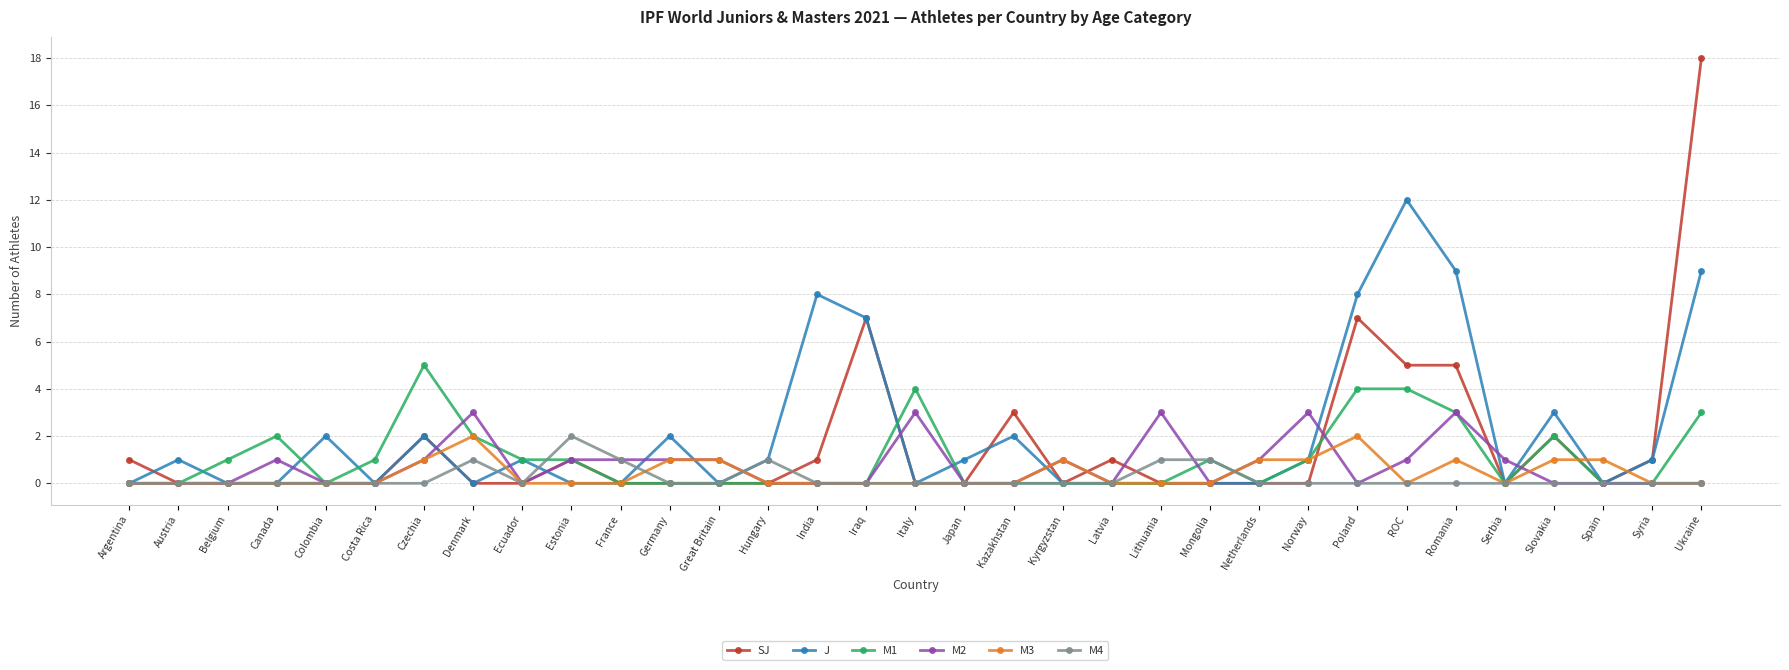

The value of M1 at India is 0. True or false?

True